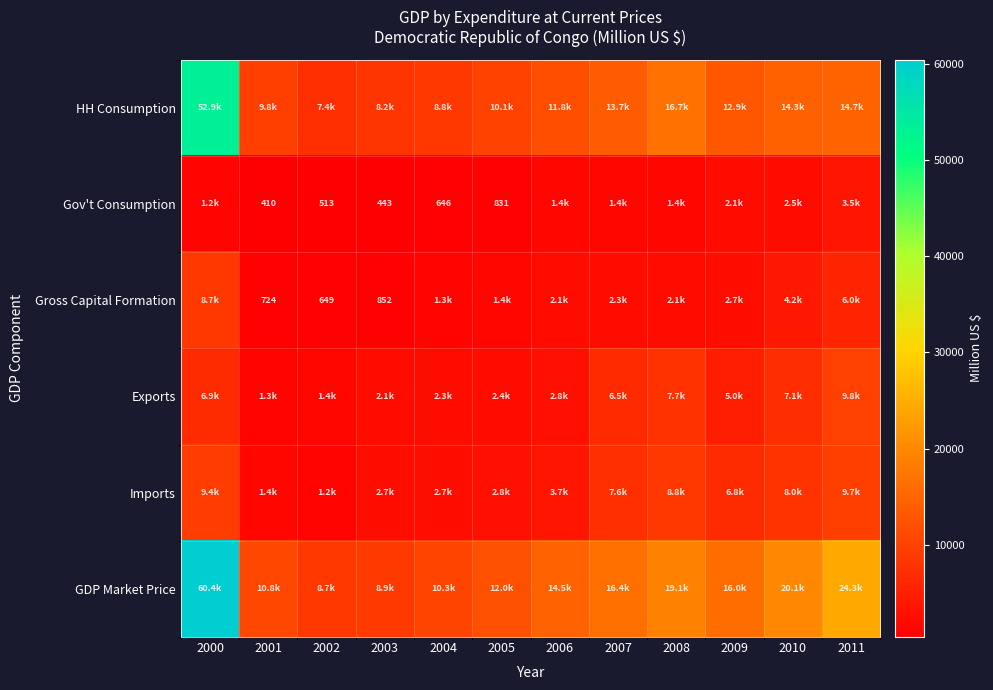

At which label does Exports first exceed 5020?

2000